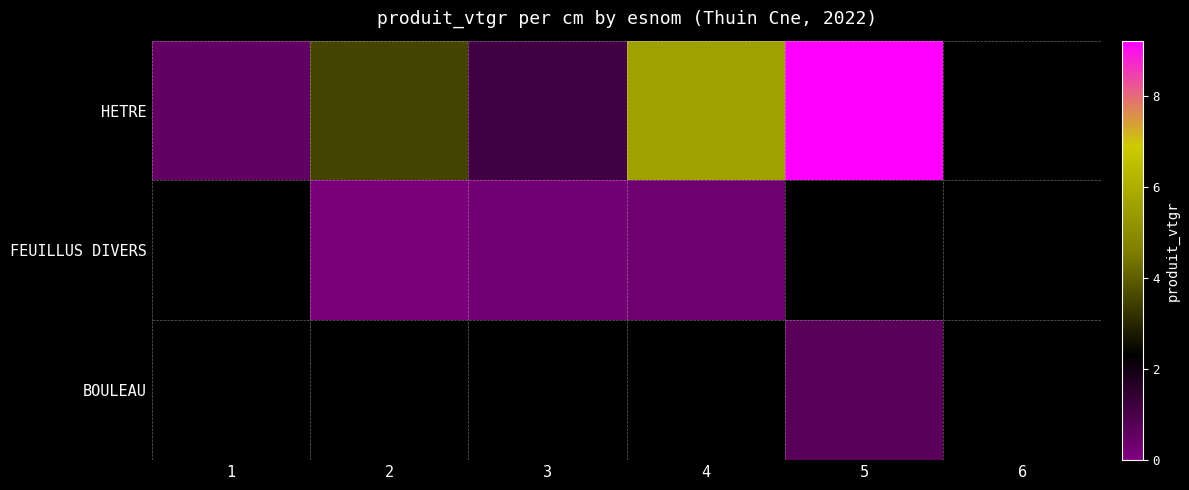

What is the approximate value of FEUILLUS DIVERS at 2?

0.1